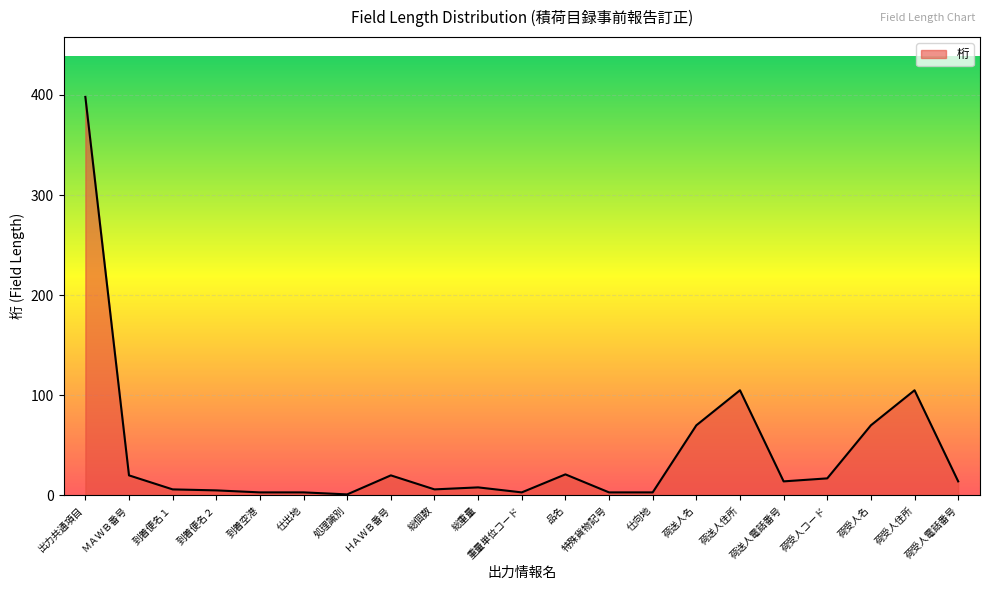

What position from the left is 荷送人名?

15